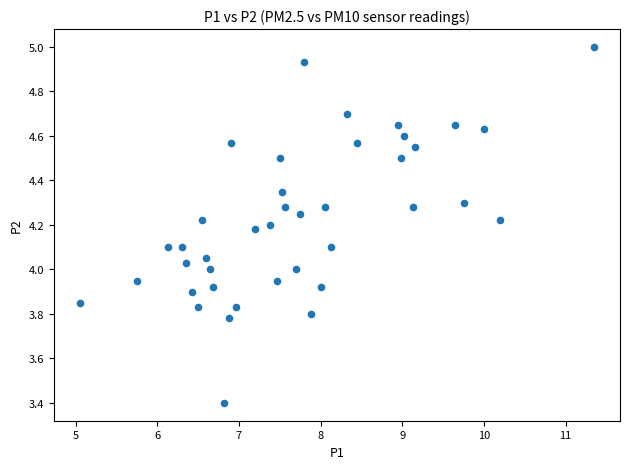

What is the range of Y values (max minus min)?

1.6